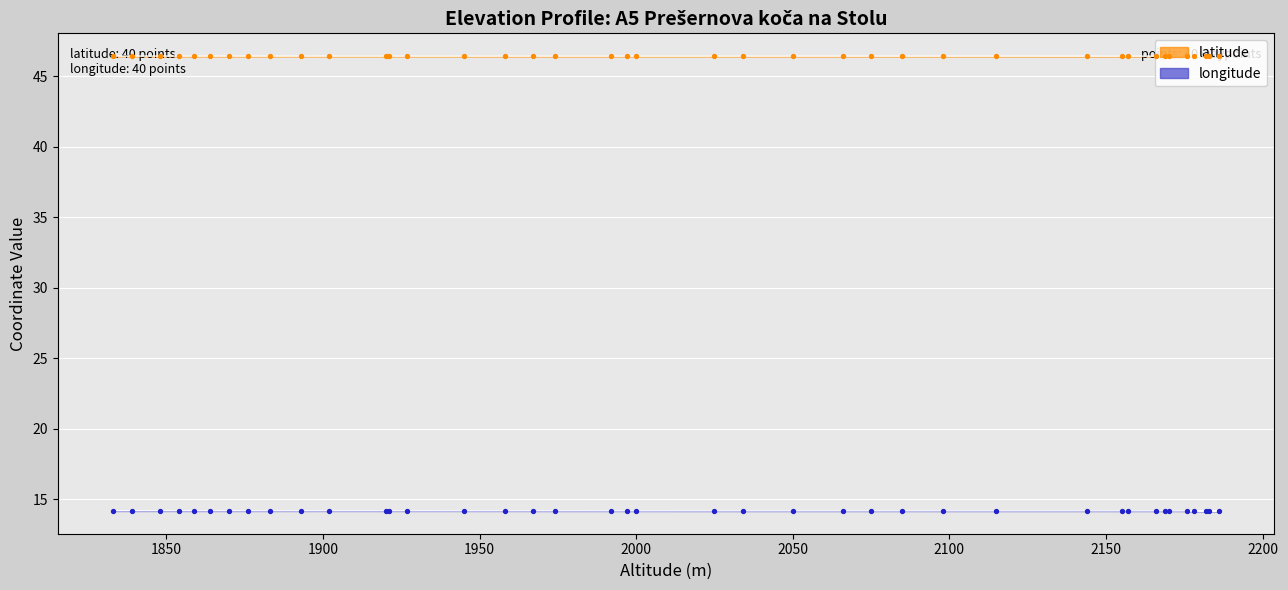

What are all the series names shown in the legend?

latitude, longitude